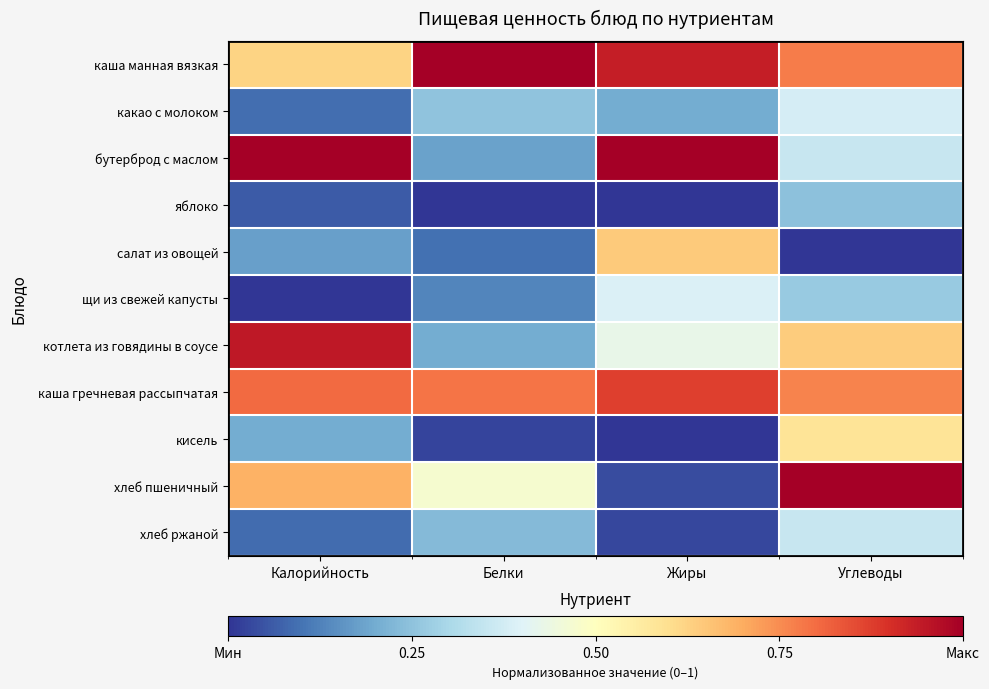

Which has a higher value, Калорийность or Углеводы?

Углеводы